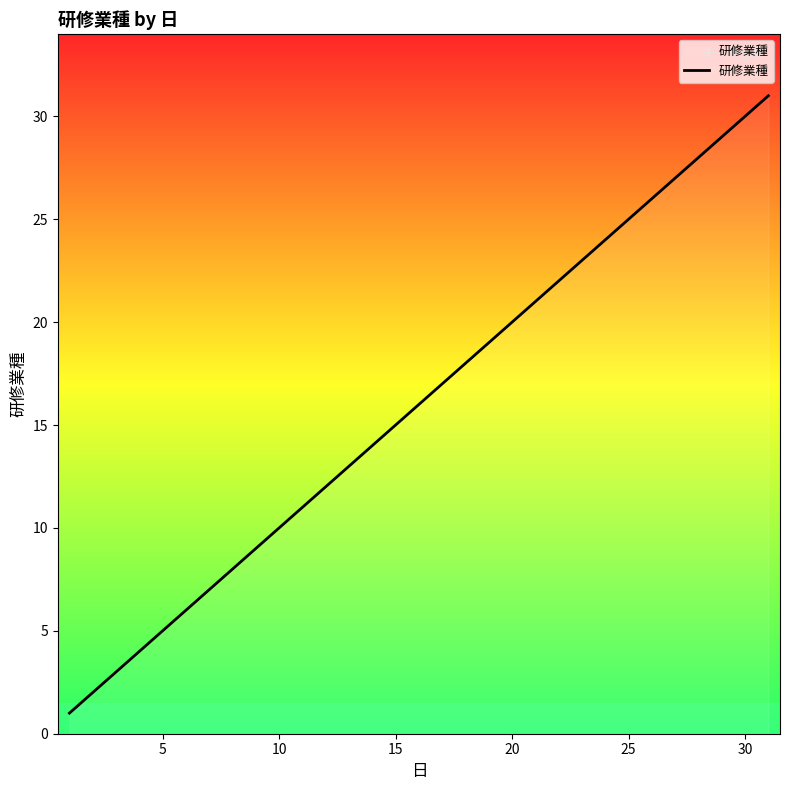

How many values are below 16?

15